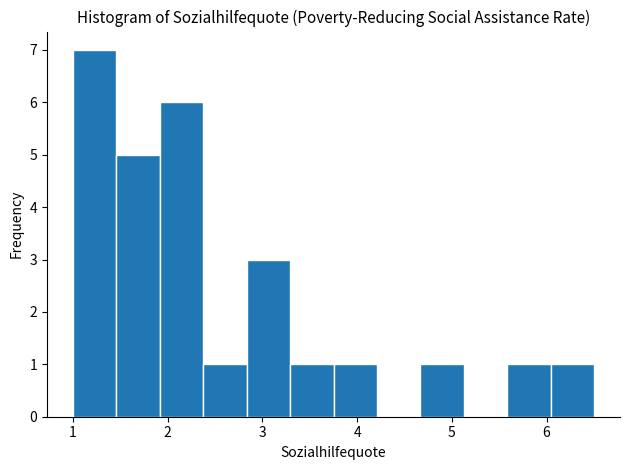

Reading left to right, transcribe this chart: for each bar, give the range it covers on the x-axis and its height. Neither the bar edges nor the heights are printed on the chart, so give them approximately, as read against the axes.

1.0 to 1.5: 7
1.5 to 1.9: 5
1.9 to 2.4: 6
2.4 to 2.8: 1
2.8 to 3.3: 3
3.3 to 3.8: 1
3.8 to 4.2: 1
4.2 to 4.7: 0
4.7 to 5.1: 1
5.1 to 5.6: 0
5.6 to 6.0: 1
6.0 to 6.5: 1